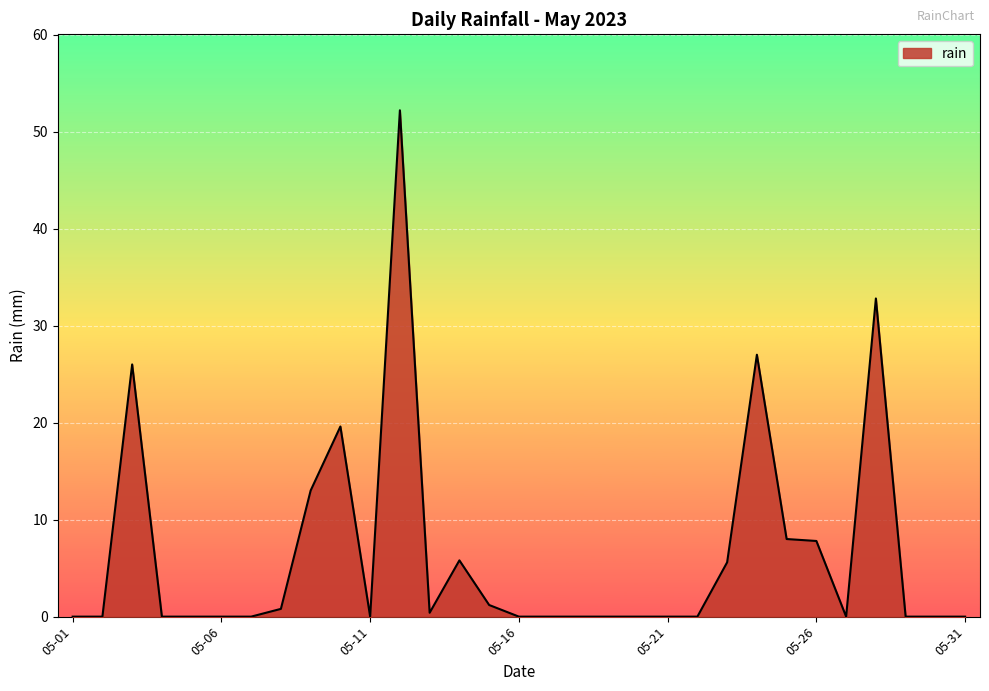

What is the difference between the maximum and minimum values?

52.2